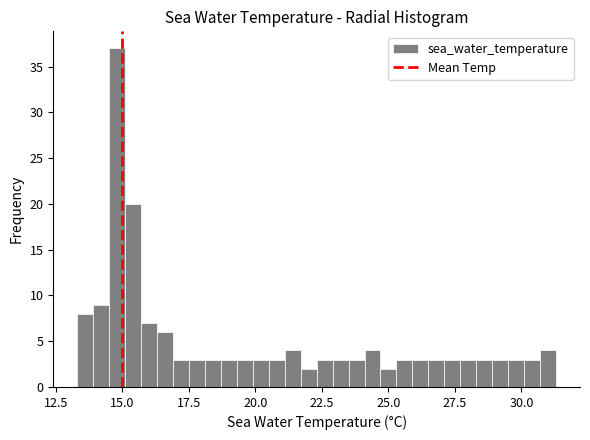

Around what value on the x-axis is the tallest bar? Give the approximate position of its centre, as read against the axis.

15.0